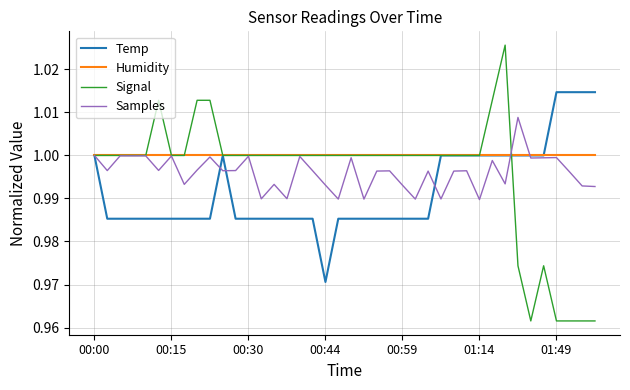

Rank the series by their maximum value, from lowest to highest.

Humidity, Samples, Temp, Signal